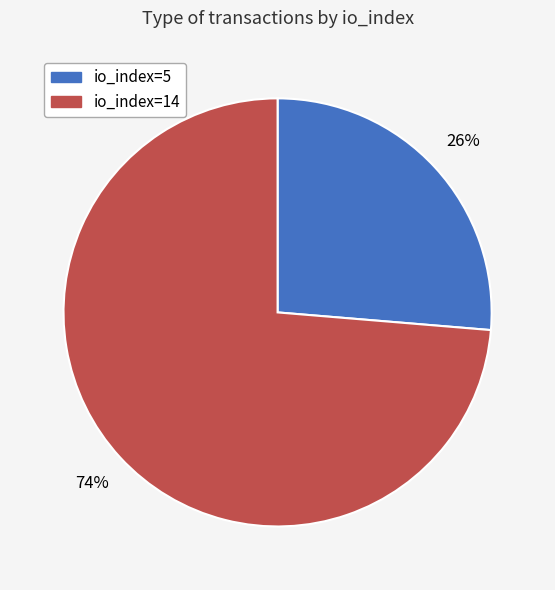

Count the number of slices in the pie.

2